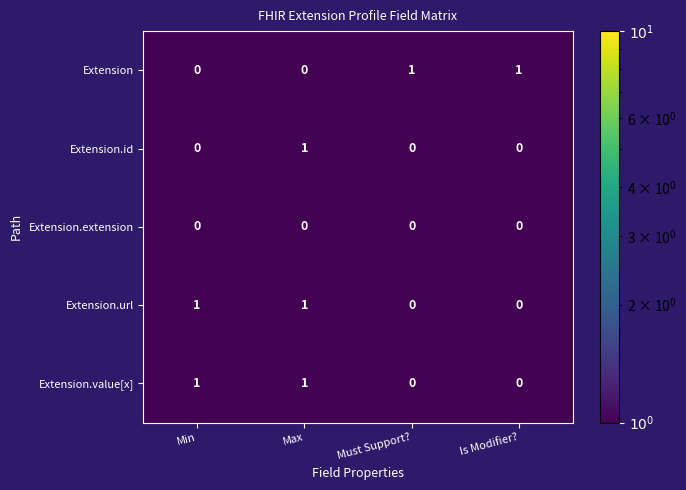

How many distinct data groups are displayed?

5